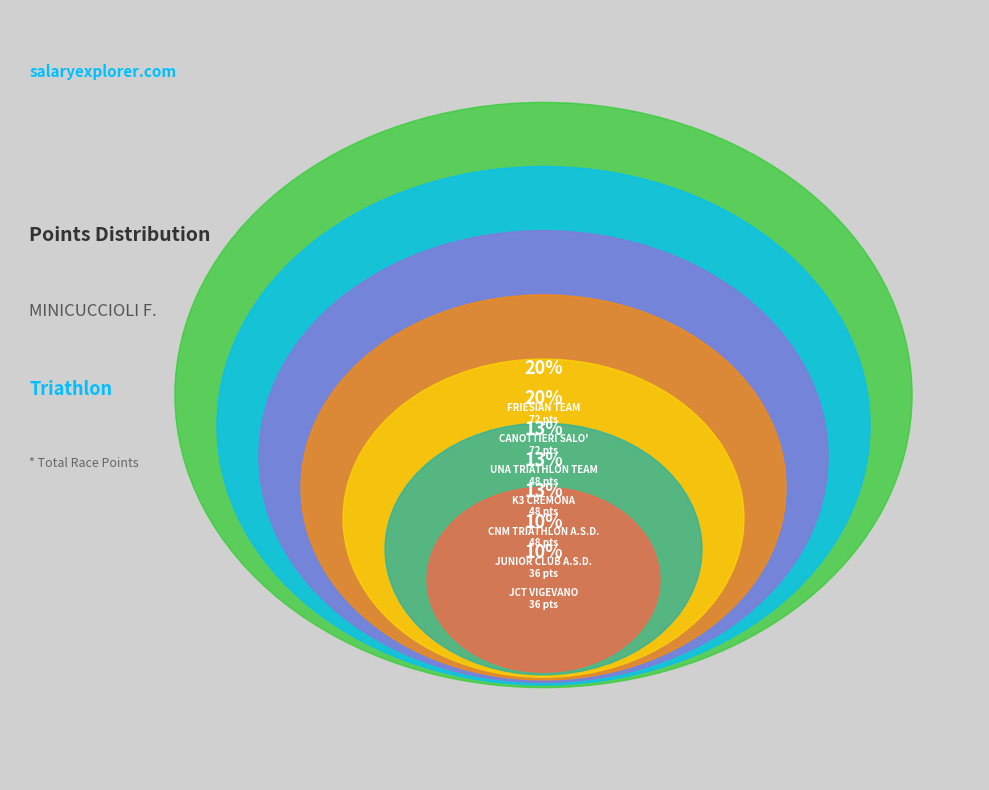

To the nearest percent, what is the combined percentage of UNA TRIATHLON TEAM and CNM TRIATHLON A.S.D.?

27%